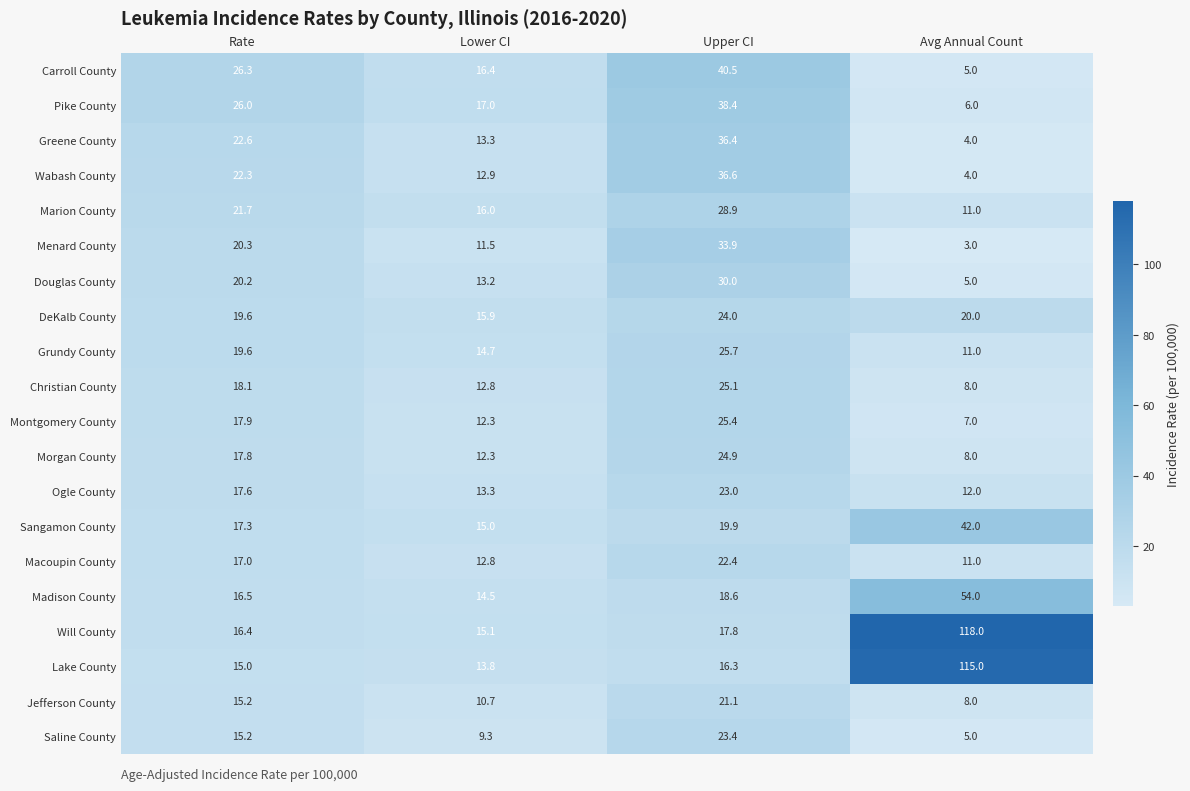

The DeKalb County series shows 15.9 at Lower CI. True or false?

True